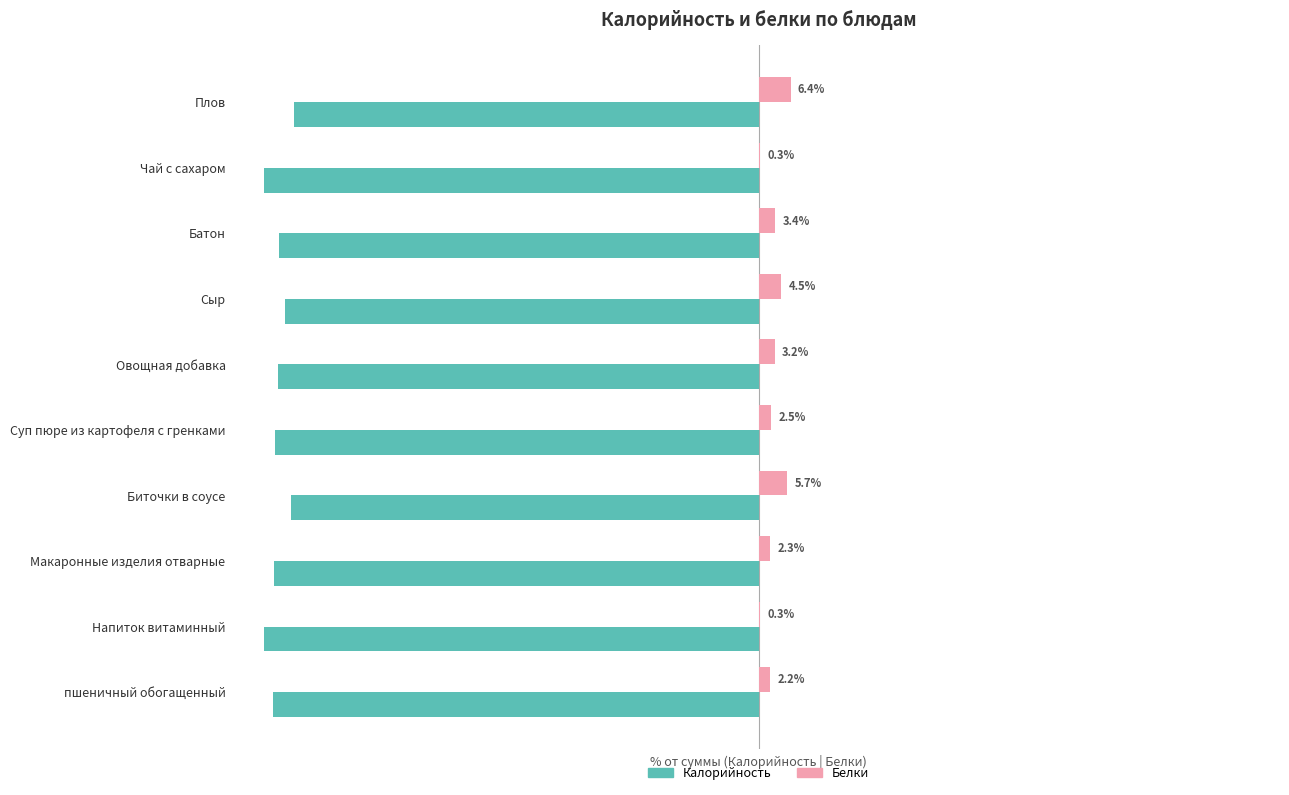

Which series has the largest total across all categories?

Белки